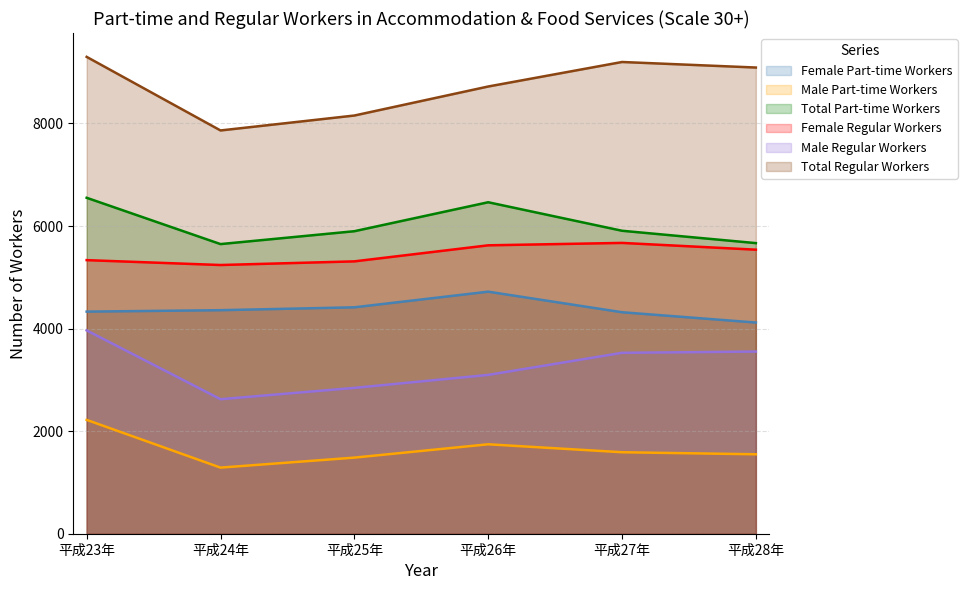

What is the average value of the Total Part-time Workers series?

6023